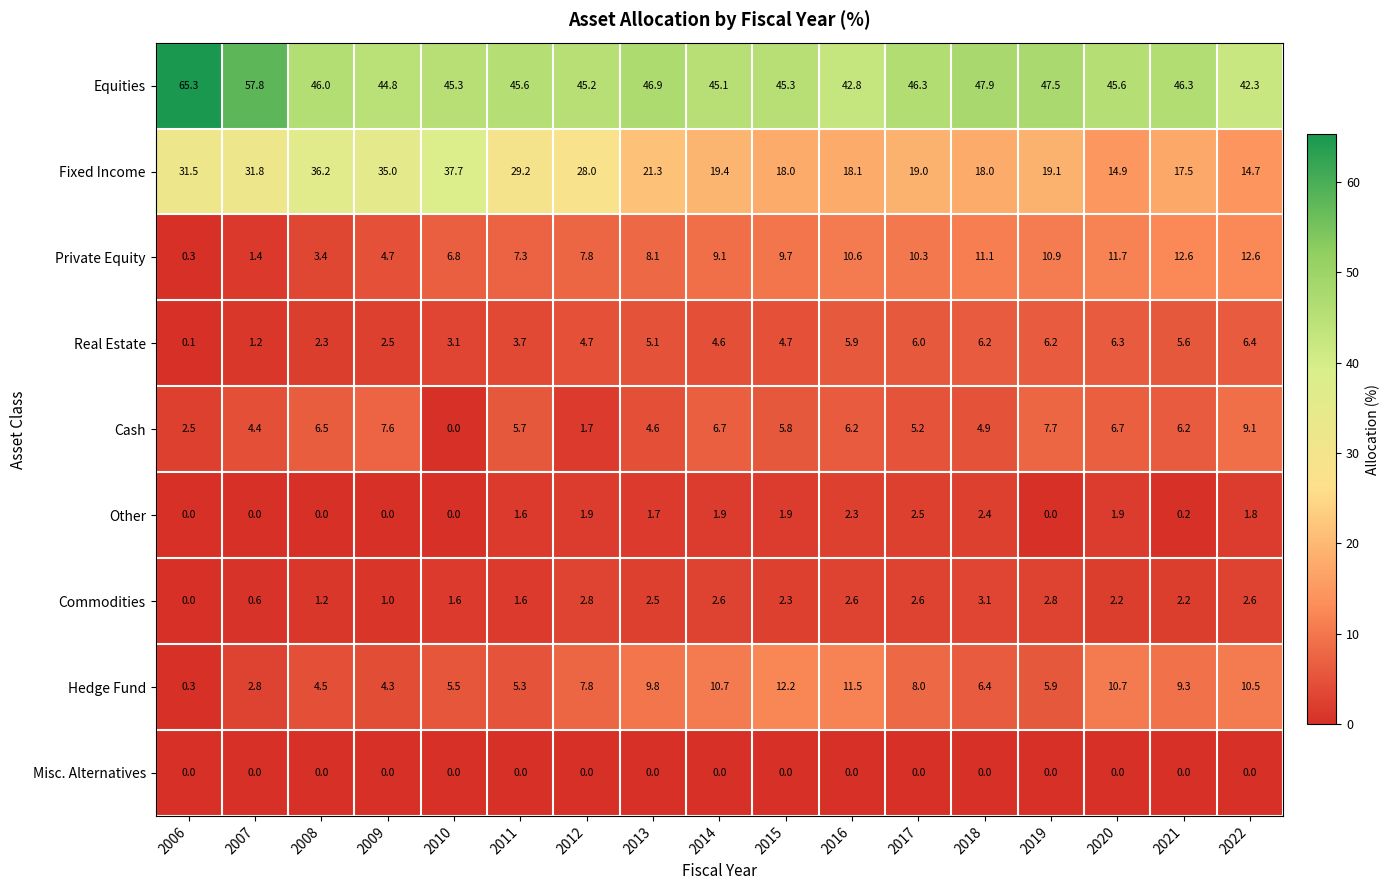

At how many categories does at least one series exceed 54?

2